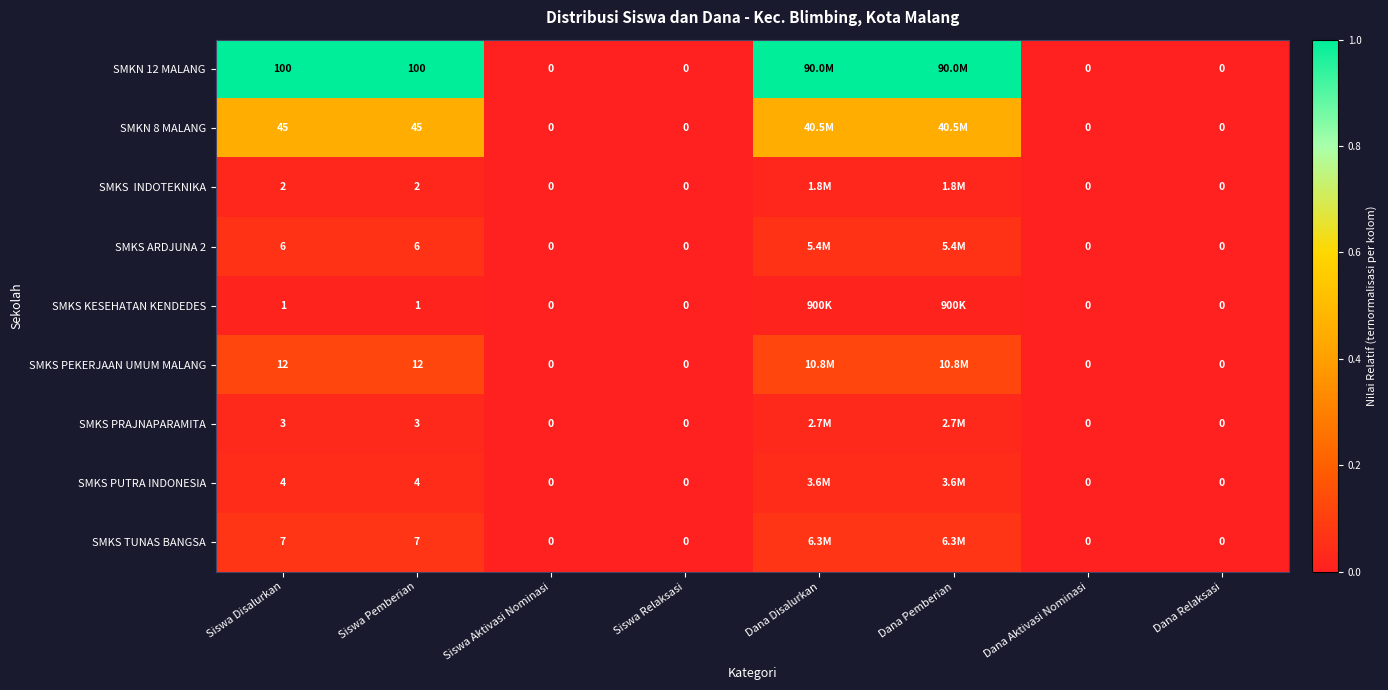

How many distinct data groups are displayed?

9